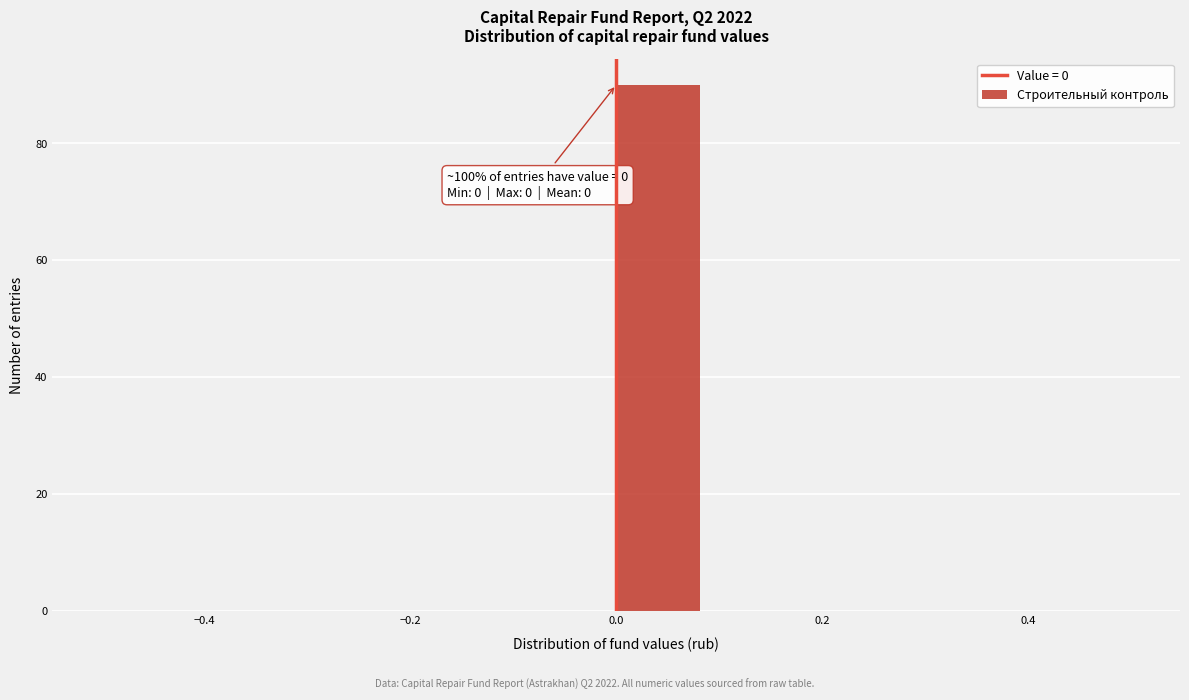

Over which range of the x-axis is the bar tallest?

0.00 to 0.08